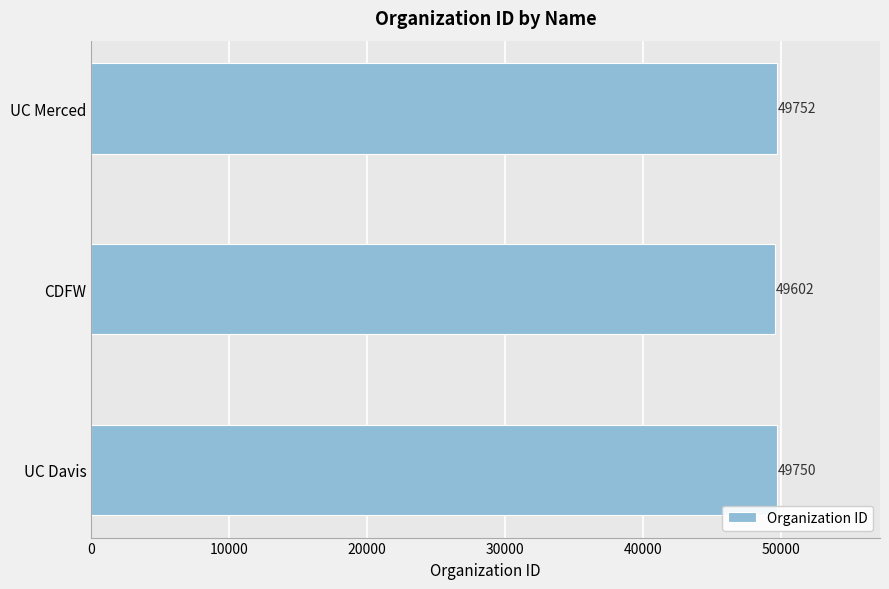

What is the difference between the second highest and minimum values?

148